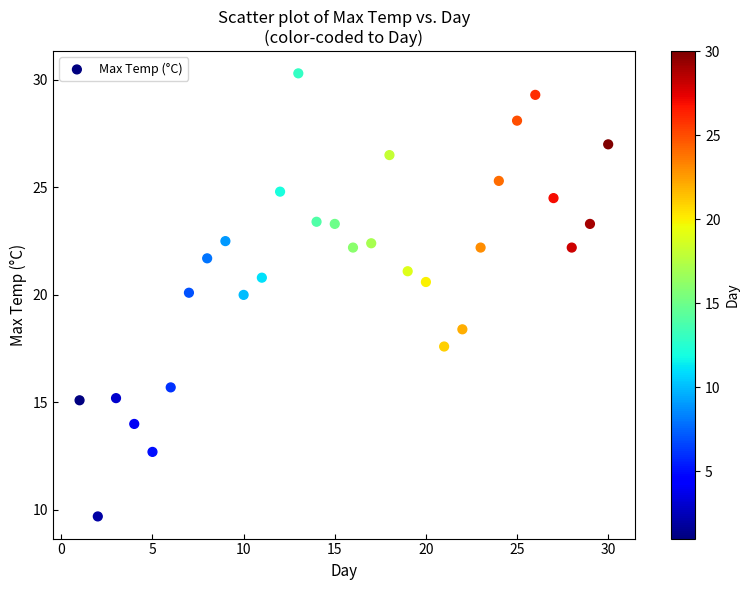

What is the range of X values (max minus min)?

29.0